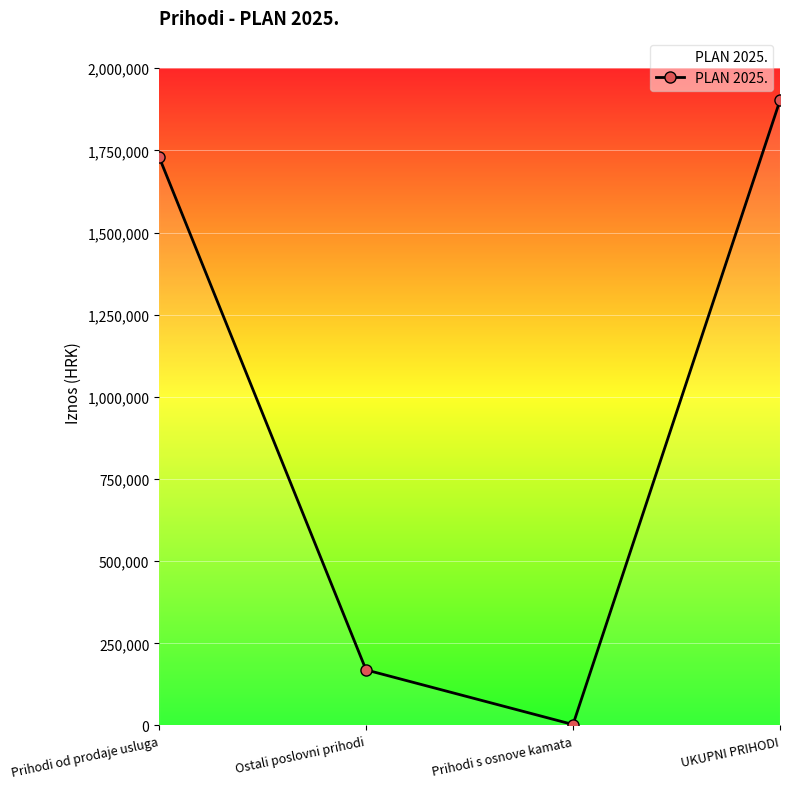

How many points are lower than both their immediate neighbors (excluding endpoints)?

1